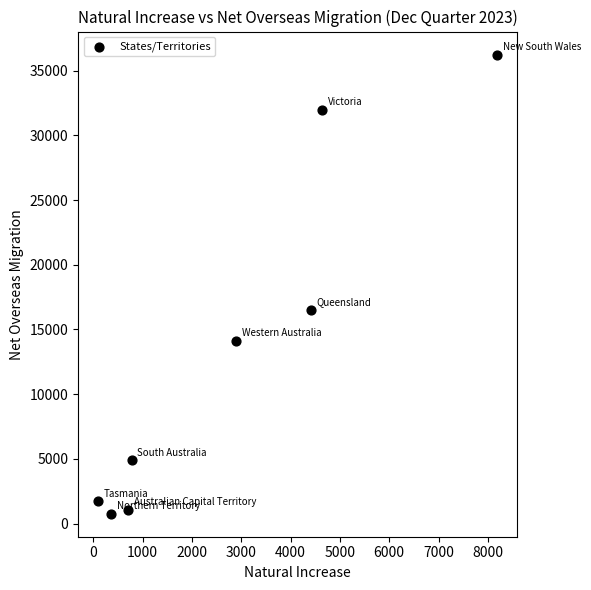

What is the range of Y values (max minus min)?

35495